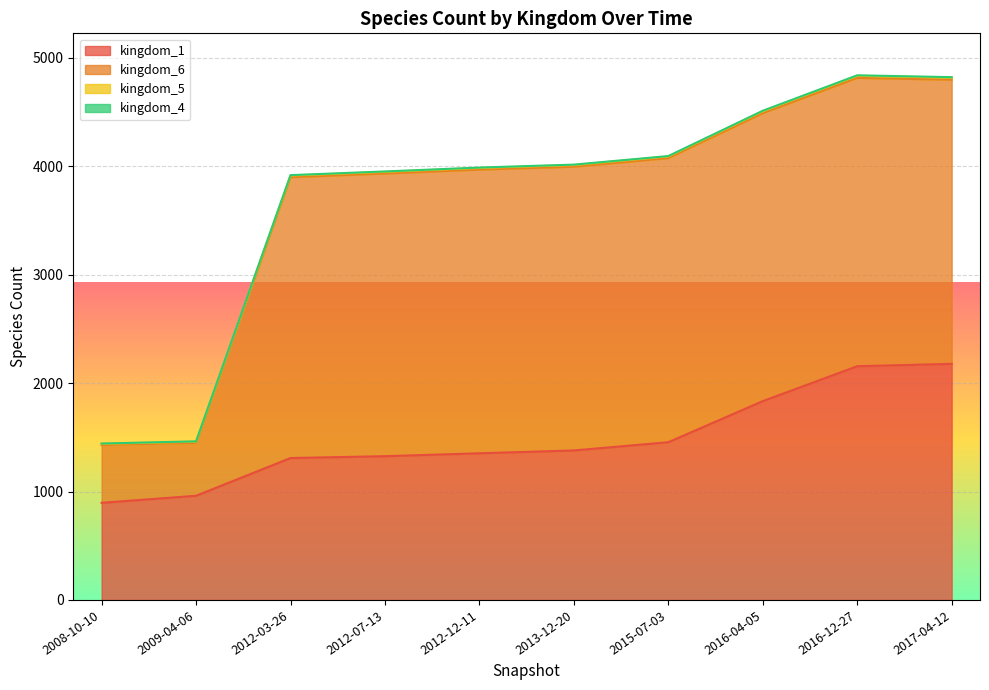

At which category is the sum across all series the highest?

2016-12-27